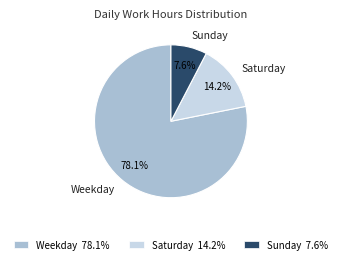

Combined, do Weekday 78.1% and Sunday 7.6% account for over 50%?

Yes